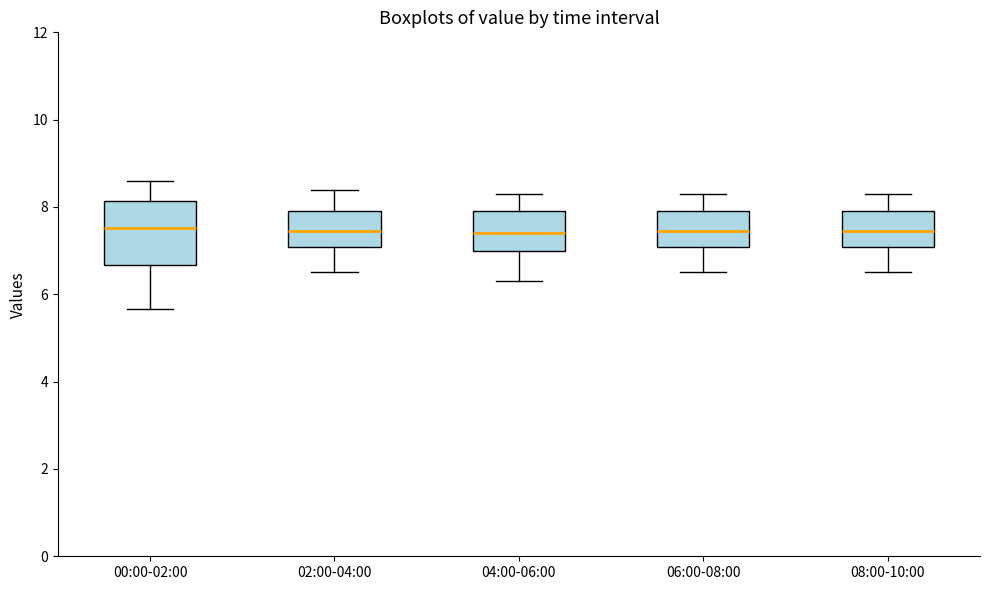

Reading left to right, transcribe this box plot: for each box, give where its median line is, the range the box spans, and where its two whiskers end, as read against the y-axis. The values are not printed on the chart, so give them approximately, as read against the axis.

00:00-02:00: median 7.6, box 6.6 to 8.2, whiskers 5.6 to 8.6
02:00-04:00: median 7.4, box 7.0 to 8.0, whiskers 6.6 to 8.4
04:00-06:00: median 7.4, box 7.0 to 8.0, whiskers 6.4 to 8.4
06:00-08:00: median 7.4, box 7.0 to 8.0, whiskers 6.6 to 8.4
08:00-10:00: median 7.4, box 7.0 to 8.0, whiskers 6.6 to 8.4